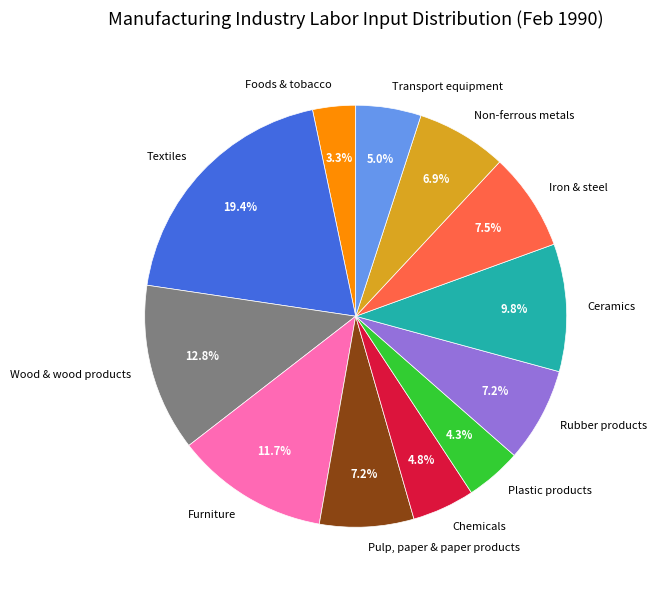

To the nearest percent, what is the difference between the largest and smallest slice percentages?

16%